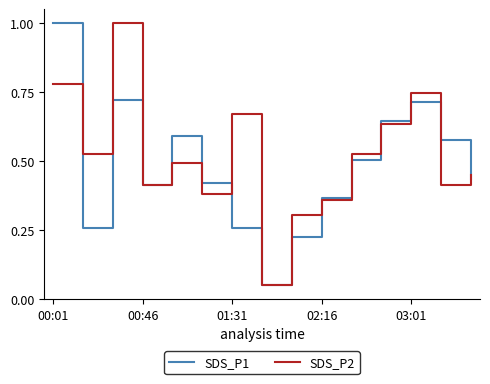

What is the maximum value for SDS_P1?

1.0